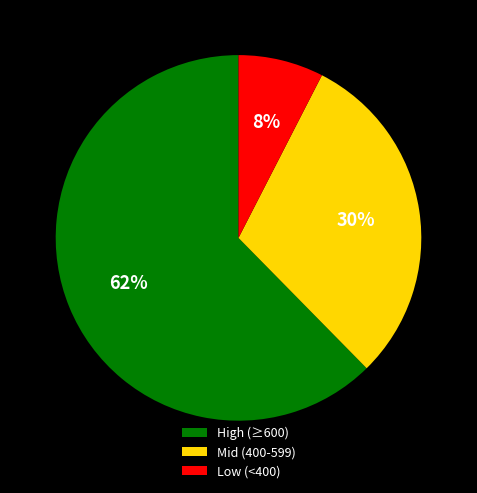

To the nearest percent, what percentage of the pie is High (≥600)?

62%